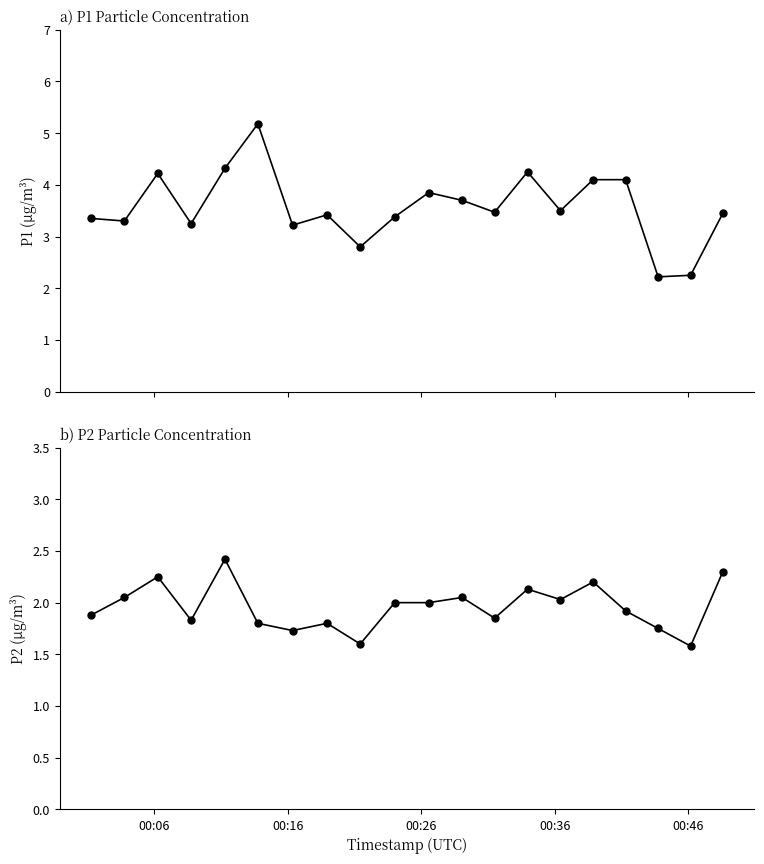

Rank the series by their average value, from highest to lowest.

P1, P2